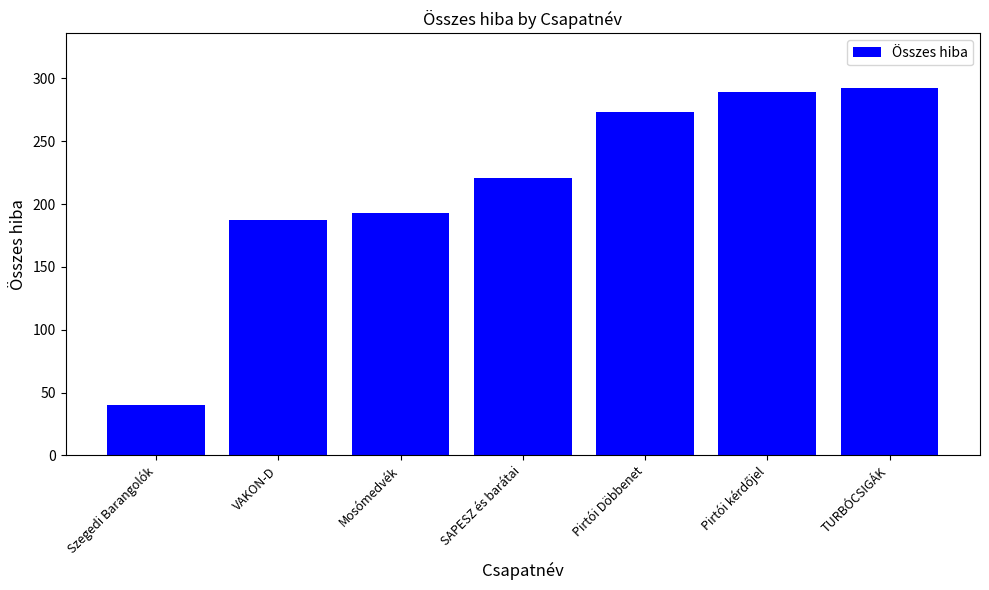

What is the ratio of the value at Szegedi Barangolók to the value at SAPESZ és barátai?

0.2